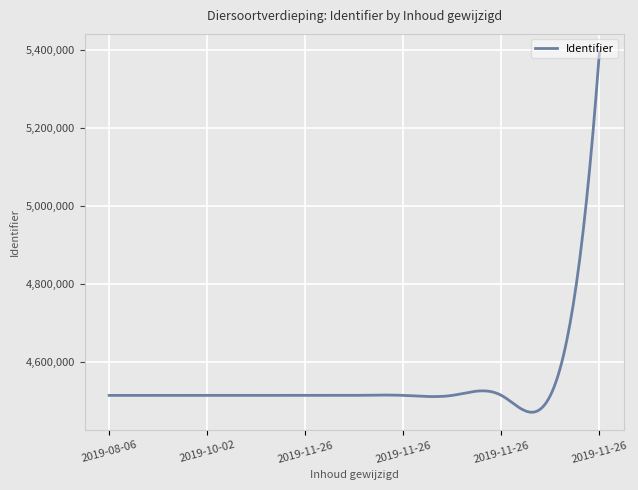

What is the difference between the maximum and minimum values?

923273.6